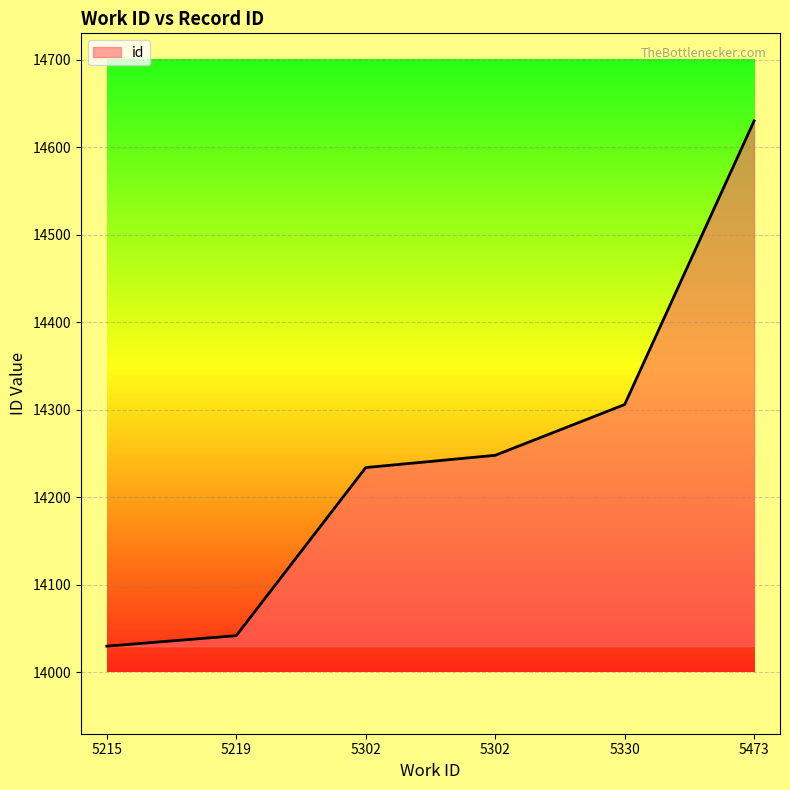

What is the difference between the maximum and minimum values?

600